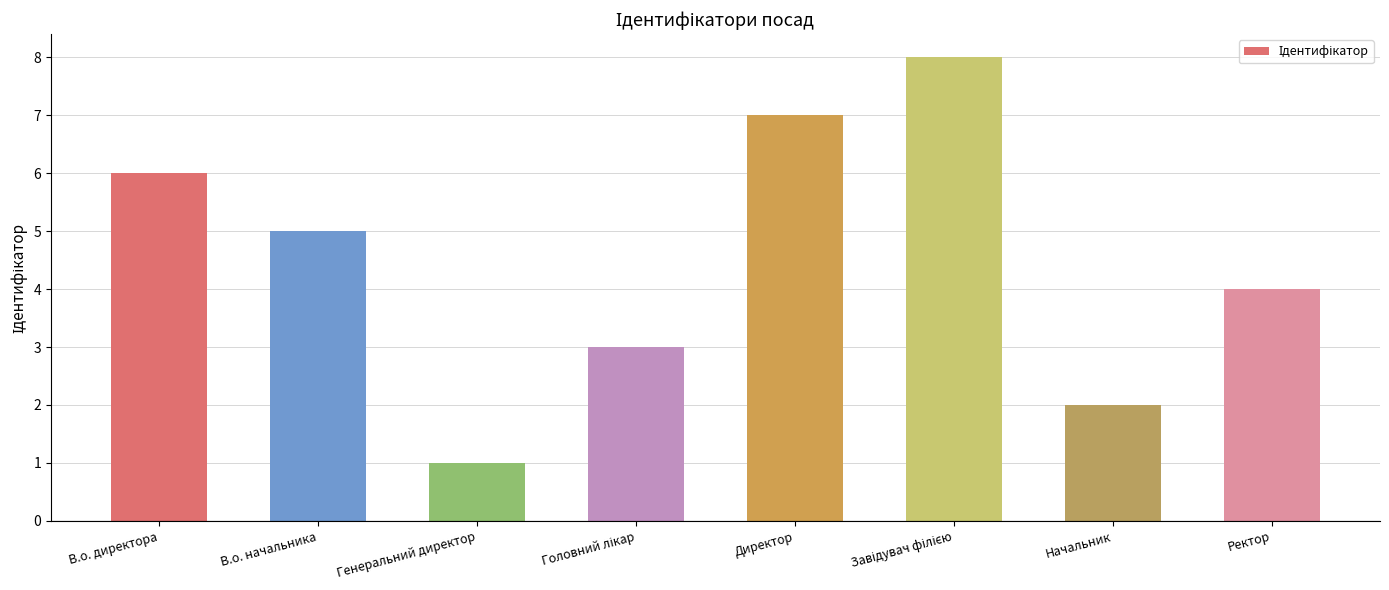

What is the approximate value at Генеральний директор?

1